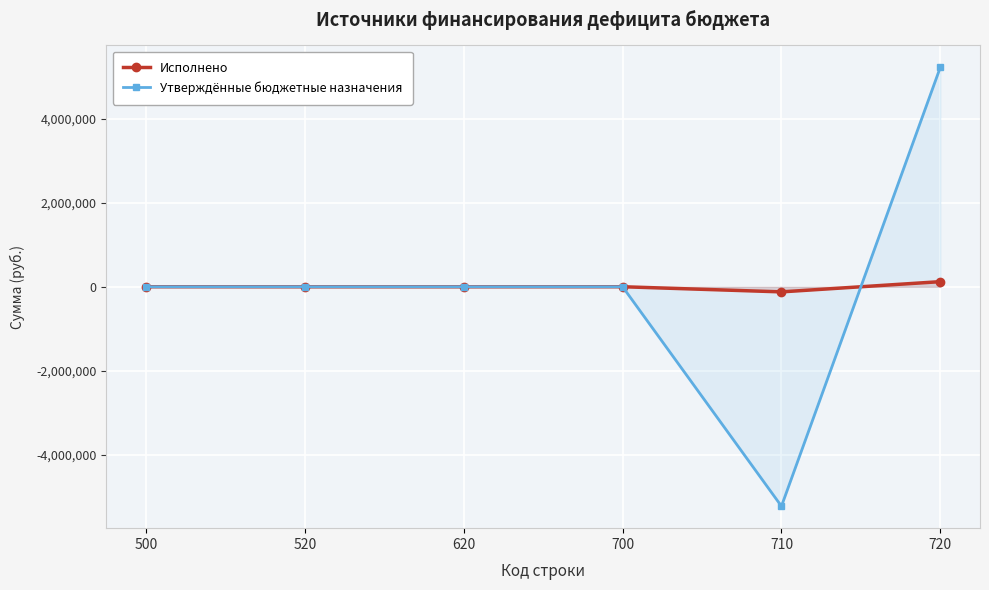

Is it true that Исполнено equals 625.6 at 700?

False